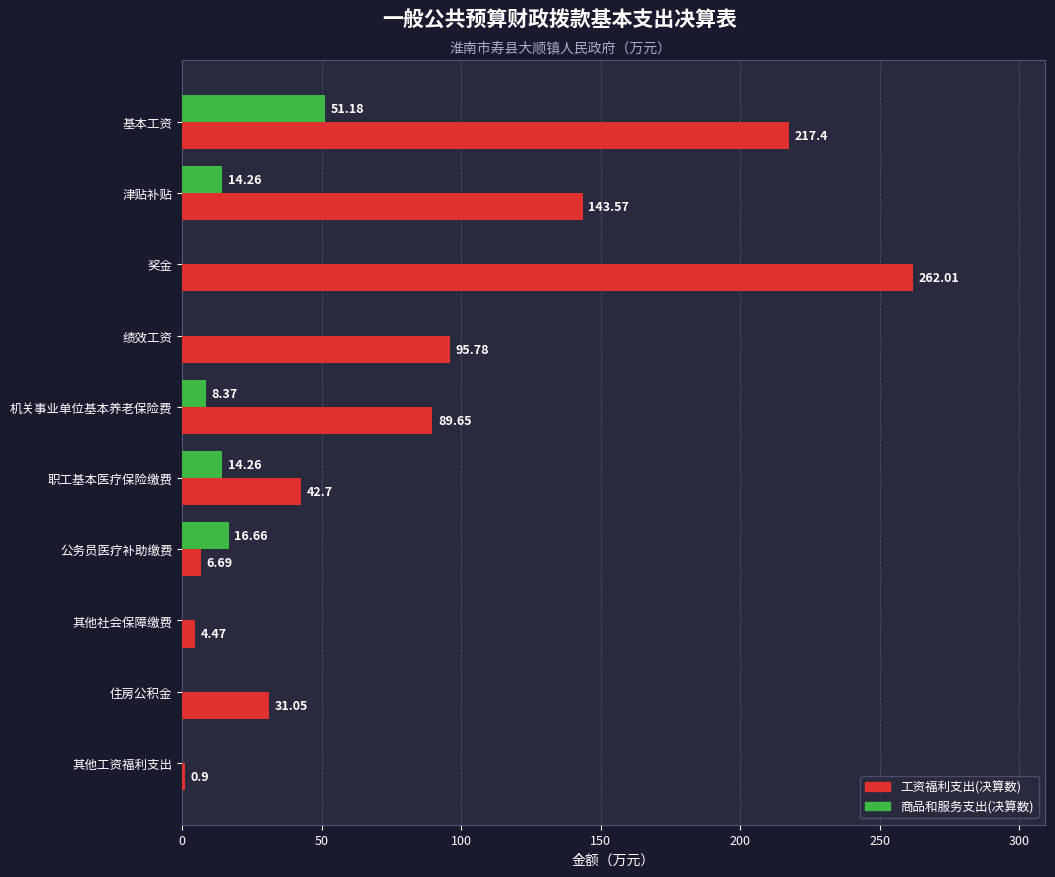

Which series changed the most between 公务员医疗补助缴费 and 其他工资福利支出?

商品和服务支出(决算数)